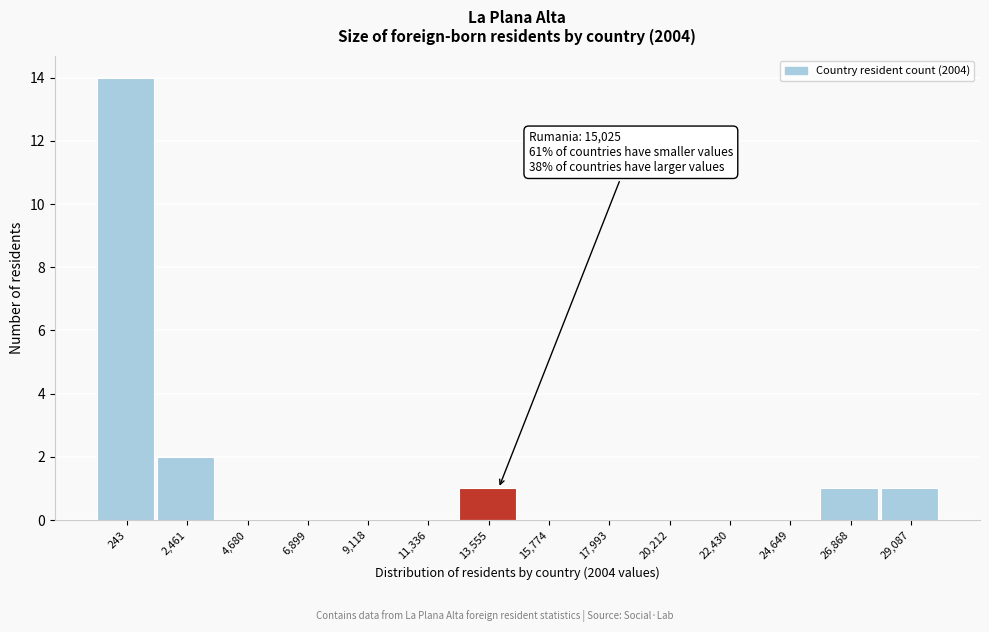

Reading left to right, extract all data points from this chart.

243=14	2,461=2	4,680=0	6,899=0	9,118=0	11,336=0	13,555=1	15,774=0	17,993=0	20,212=0	22,430=0	24,649=0	26,868=1	29,087=1